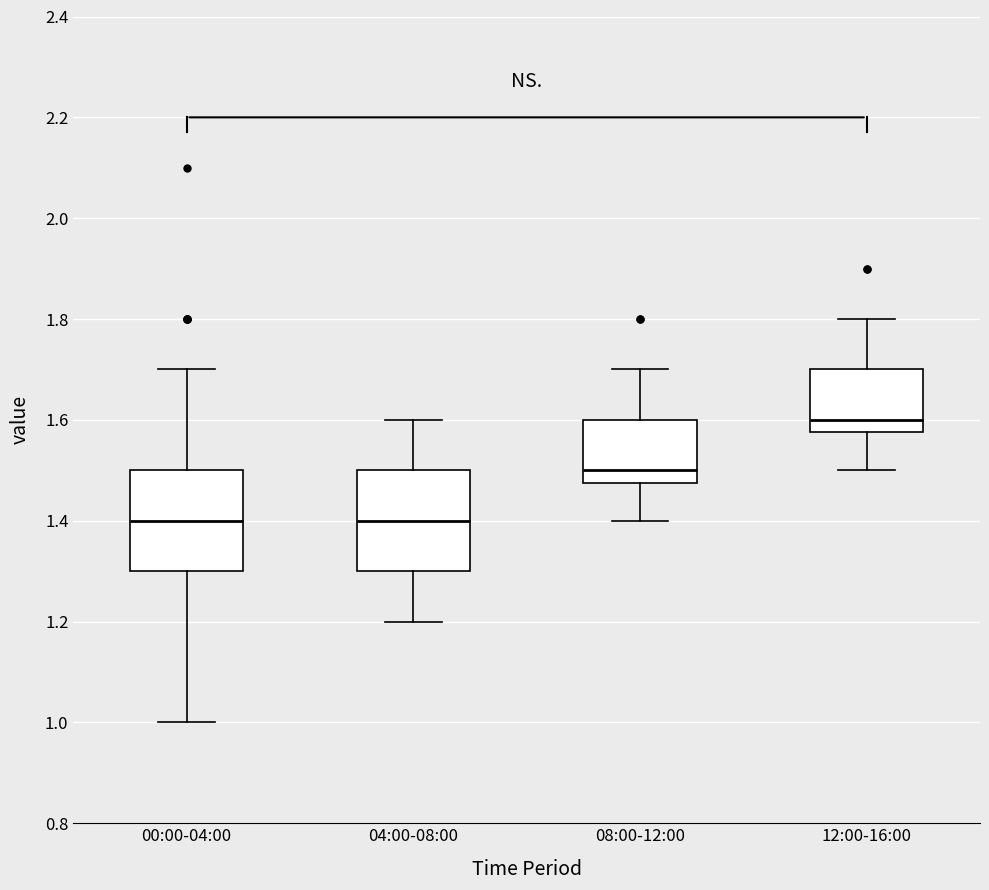

Reading left to right, transcribe this box plot: for each box, give where its median line is, the range the box spans, and where its two whiskers end, as read against the y-axis. The values are not printed on the chart, so give them approximately, as read against the axis.

00:00-04:00: median 1.40, box 1.30 to 1.50, whiskers 1.00 to 1.70
04:00-08:00: median 1.40, box 1.30 to 1.50, whiskers 1.20 to 1.60
08:00-12:00: median 1.50, box 1.48 to 1.60, whiskers 1.40 to 1.70
12:00-16:00: median 1.60, box 1.58 to 1.70, whiskers 1.50 to 1.80